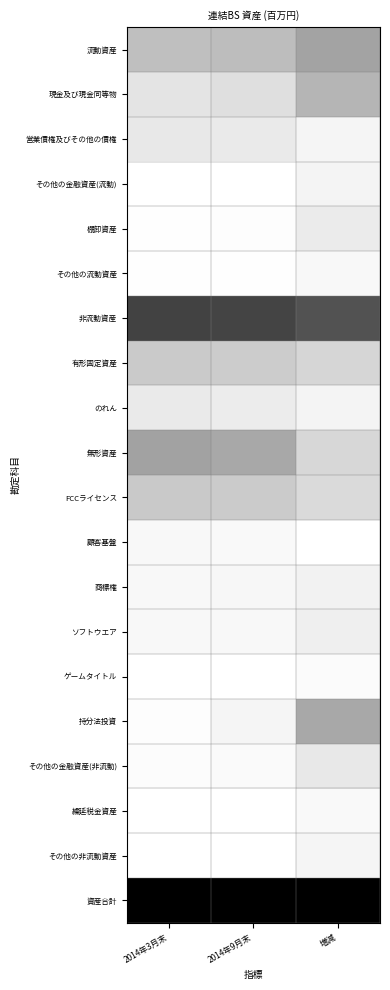

Reading left to right, transcribe all the data shown in this chart.

流動資産: 2014年3月末=0.3	2014年9月末=0.3	増減=0.4
現金及び現金同等物: 2014年3月末=0.1	2014年9月末=0.1	増減=0.3
営業債権及びその他の債権: 2014年3月末=0.1	2014年9月末=0.1	増減=0.0
その他の金融資産(流動): 2014年3月末=0.0	2014年9月末=0.0	増減=0.0
棚卸資産: 2014年3月末=0.0	2014年9月末=0.0	増減=0.1
その他の流動資産: 2014年3月末=0.0	2014年9月末=0.0	増減=0.0
非流動資産: 2014年3月末=0.7	2014年9月末=0.7	増減=0.7
有形固定資産: 2014年3月末=0.2	2014年9月末=0.2	増減=0.2
のれん: 2014年3月末=0.1	2014年9月末=0.1	増減=0.0
無形資産: 2014年3月末=0.4	2014年9月末=0.3	増減=0.2
FCCライセンス: 2014年3月末=0.2	2014年9月末=0.2	増減=0.1
顧客基盤: 2014年3月末=0.0	2014年9月末=0.0	増減=0.0
商標権: 2014年3月末=0.0	2014年9月末=0.0	増減=0.1
ソフトウエア: 2014年3月末=0.0	2014年9月末=0.0	増減=0.1
ゲームタイトル: 2014年3月末=0.0	2014年9月末=0.0	増減=0.0
持分法投資: 2014年3月末=0.0	2014年9月末=0.0	増減=0.3
その他の金融資産(非流動): 2014年3月末=0.0	2014年9月末=0.0	増減=0.1
繰延税金資産: 2014年3月末=0.0	2014年9月末=0.0	増減=0.0
その他の非流動資産: 2014年3月末=0.0	2014年9月末=0.0	増減=0.0
資産合計: 2014年3月末=1.0	2014年9月末=1.0	増減=1.0